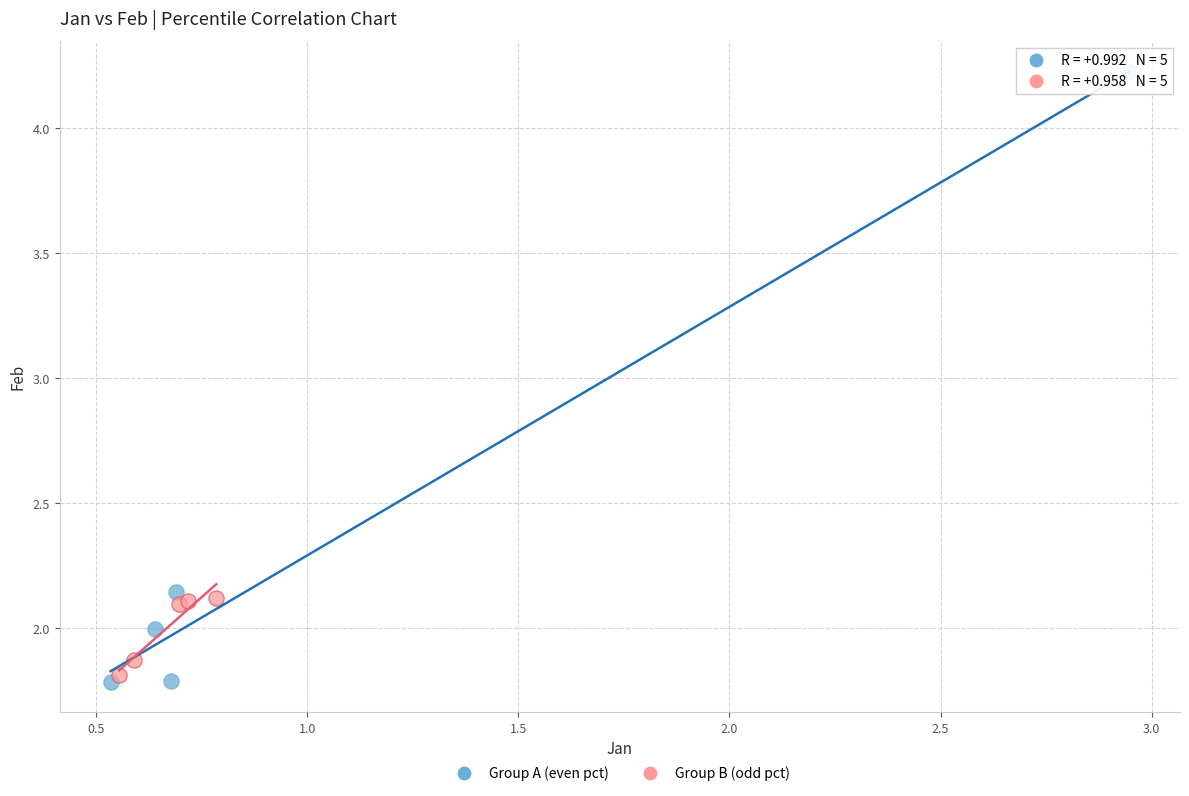

Which series has the widest spread of Y values?

Group A (even pct)